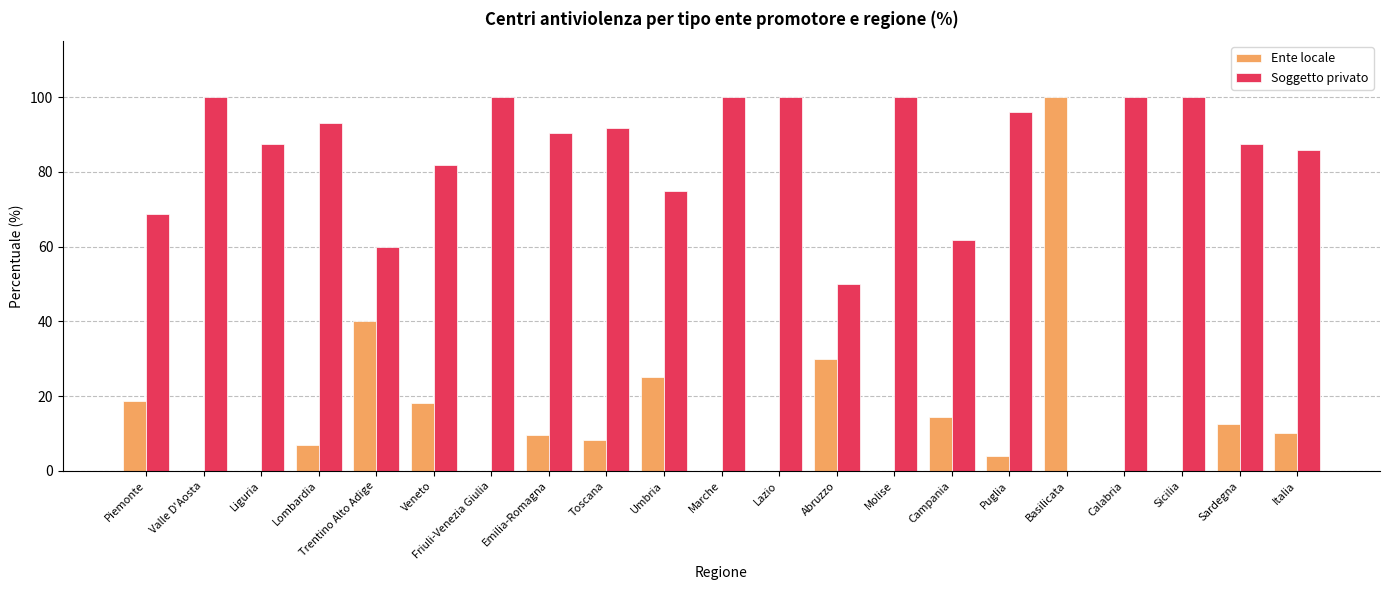

What value does the Ente locale series have at Lombardia?

6.8